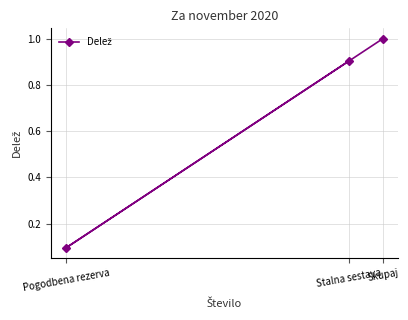

Which has a higher value, Pogodbena rezerva or Stalna sestava?

Stalna sestava